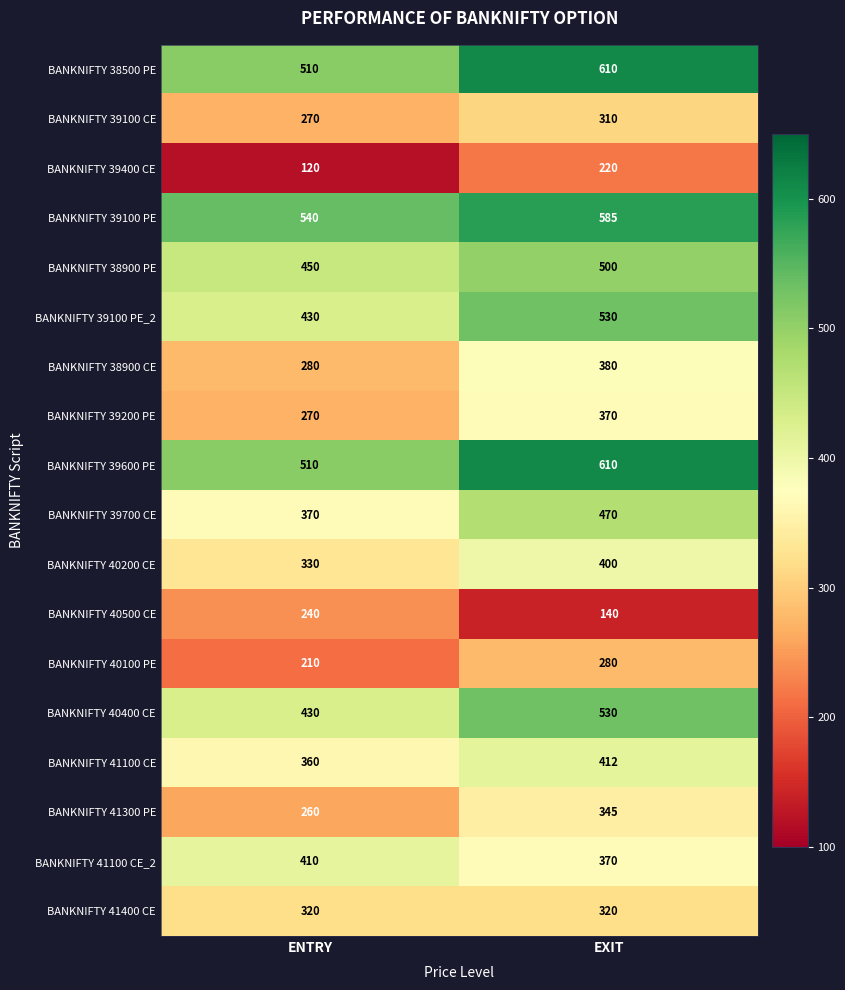

Count the number of categories in the chart.

2